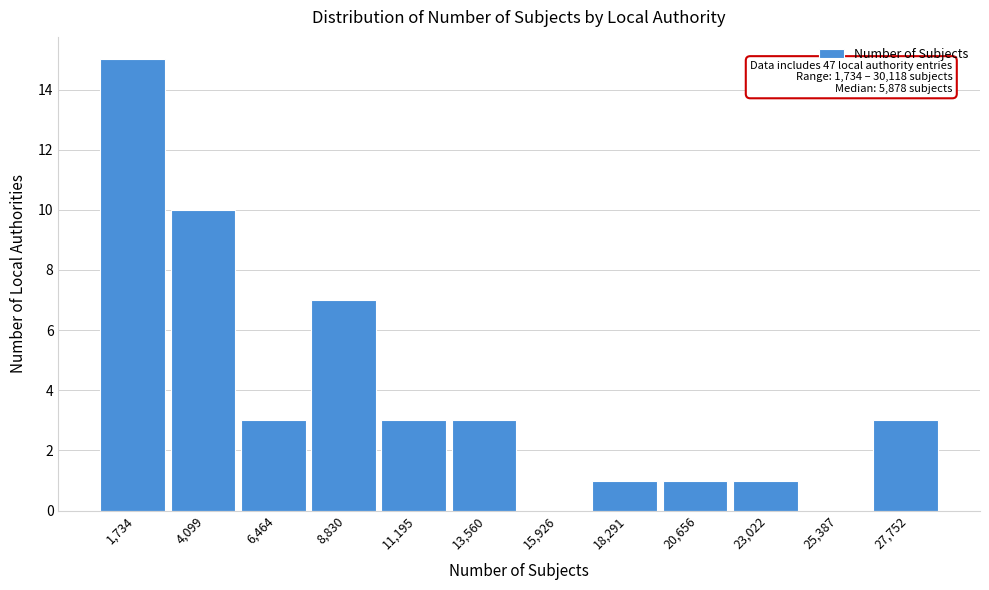

Reading left to right, extract all data points from this chart.

1,734=15	4,099=10	6,464=3	8,830=7	11,195=3	13,560=3	15,926=0	18,291=1	20,656=1	23,022=1	25,387=0	27,752=3